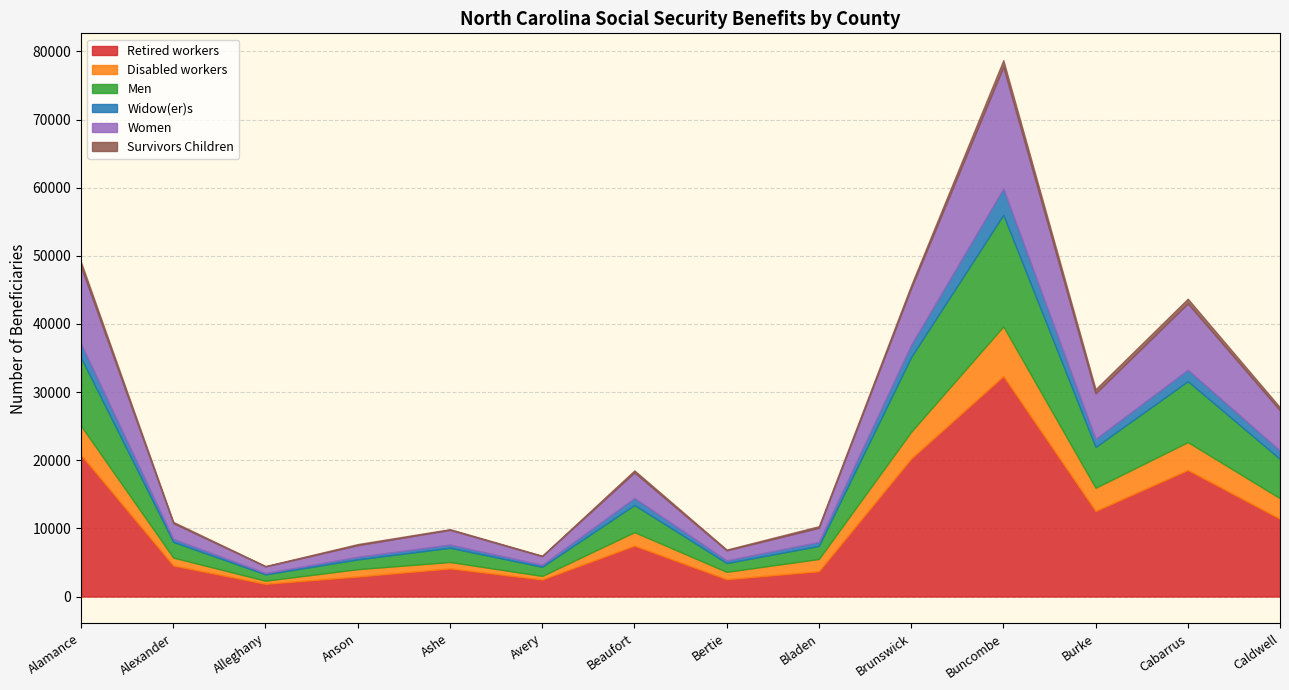

Is it true that Survivors Children equals 229 at Alexander?

False